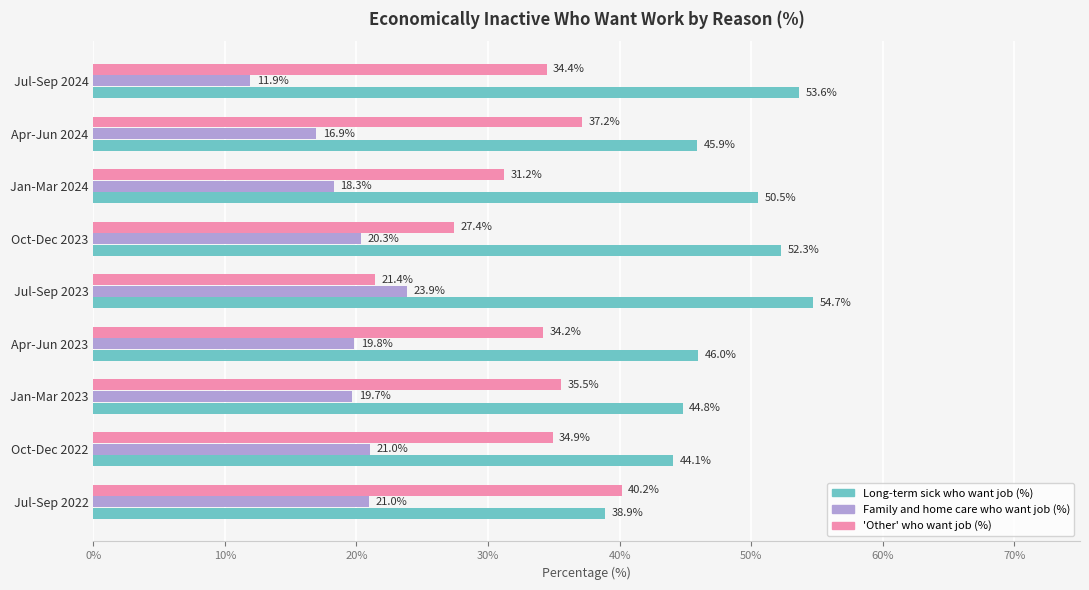

Which series has the largest total across all categories?

Long-term sick who want job (%)